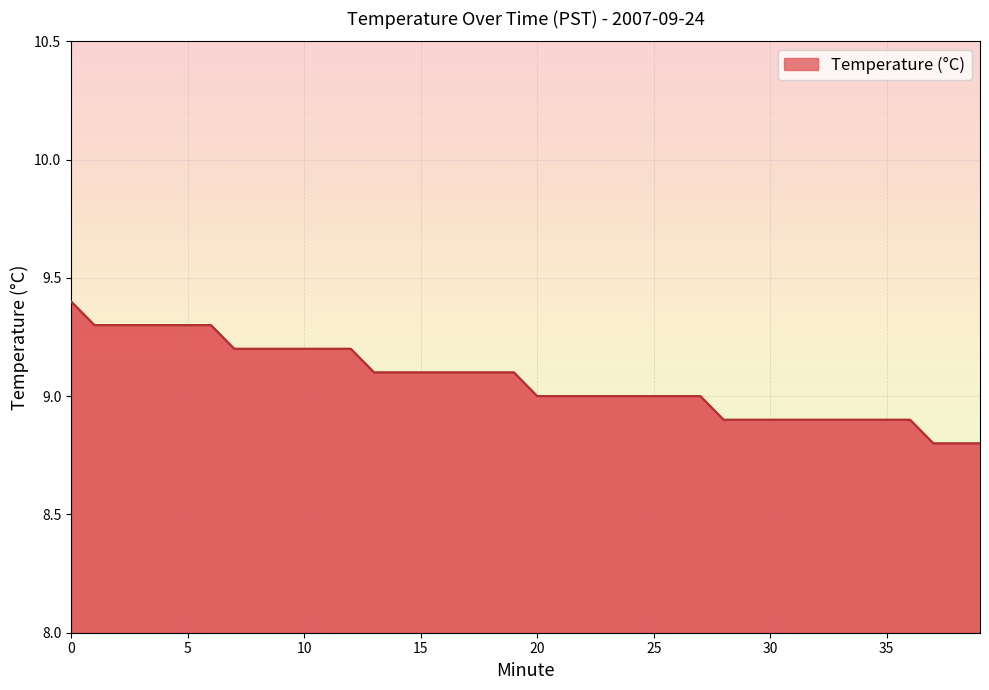

What is the minimum value shown in the chart?

8.8